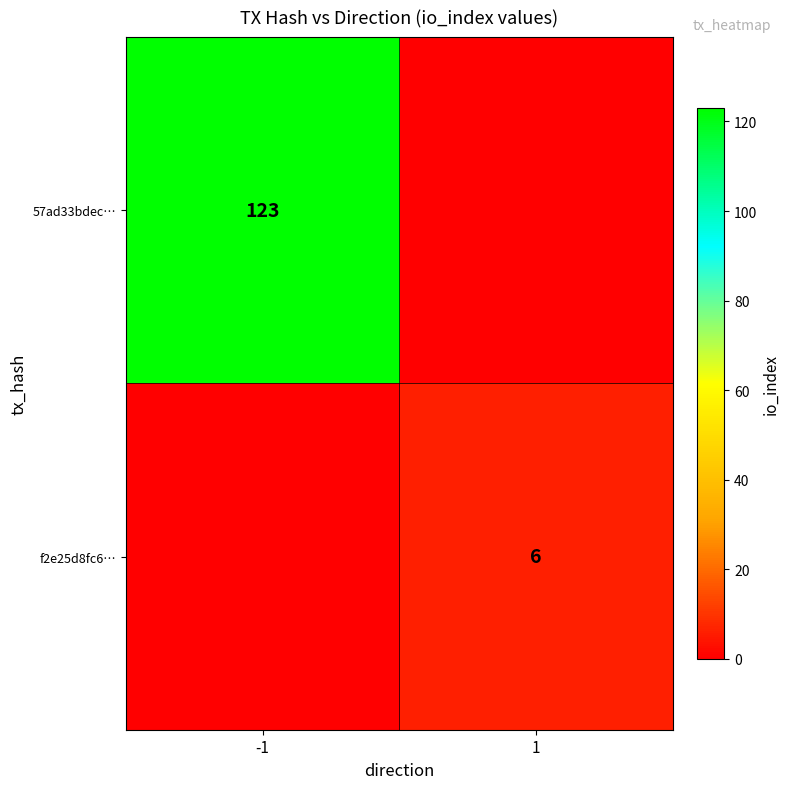

At which category is the sum across all series the highest?

-1